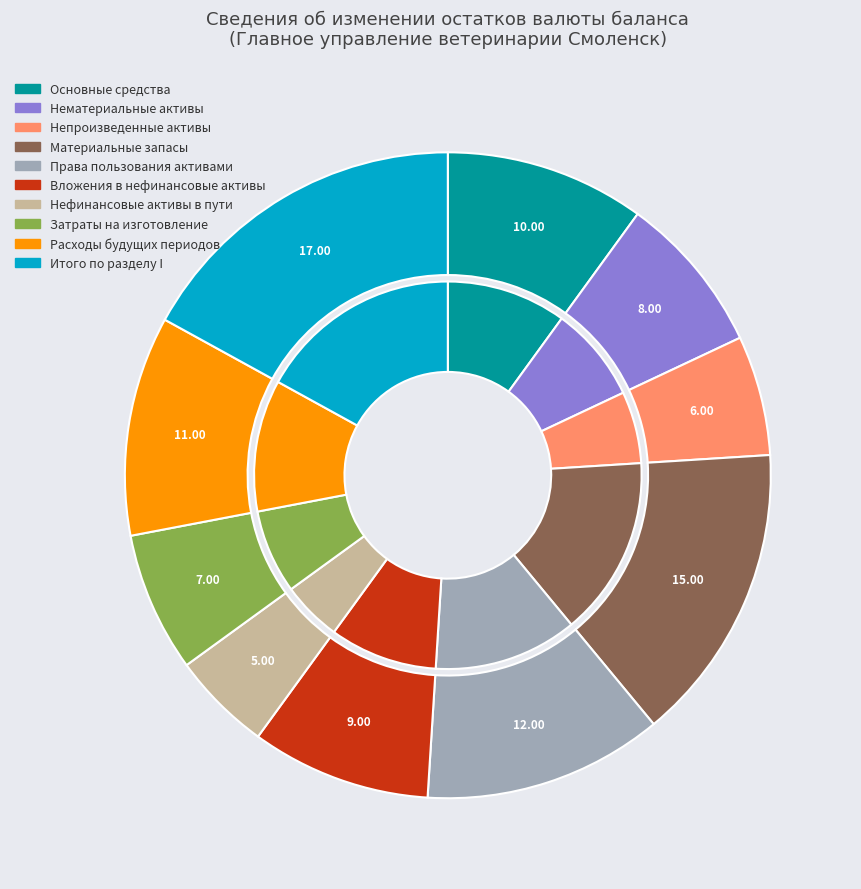

Does any single category account for the majority?

No